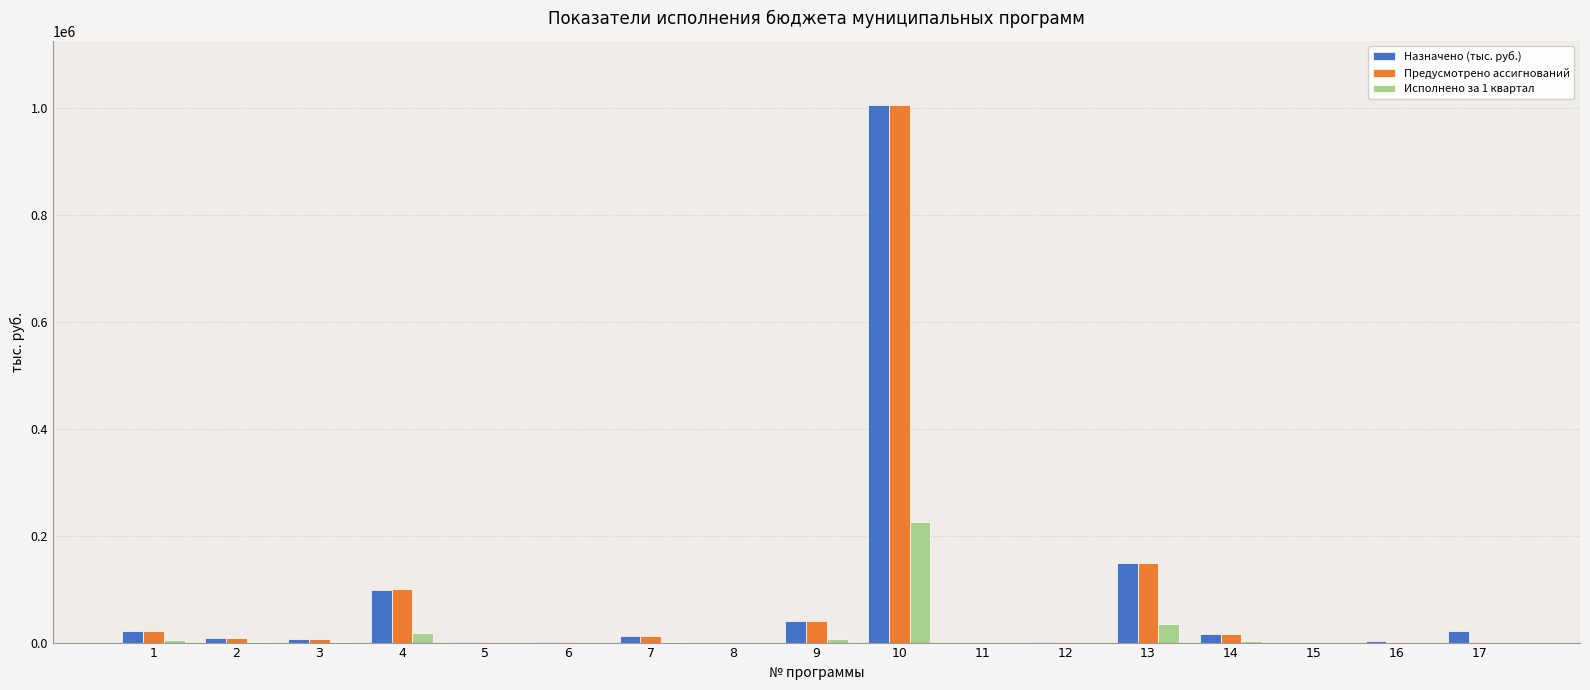

The value of Предусмотрено ассигнований at 13 is 224867.8. True or false?

False